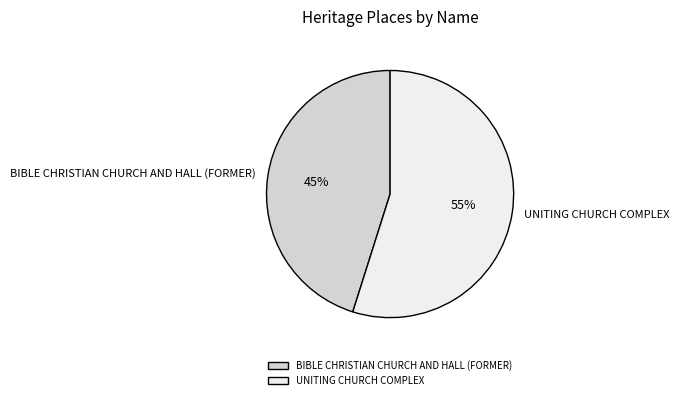

Does any single category account for the majority?

Yes